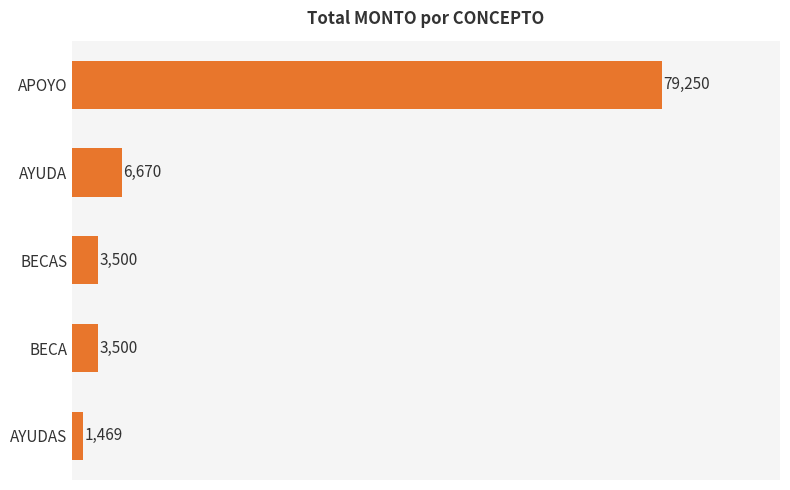

Is it true that the value at BECAS is 3500?

True